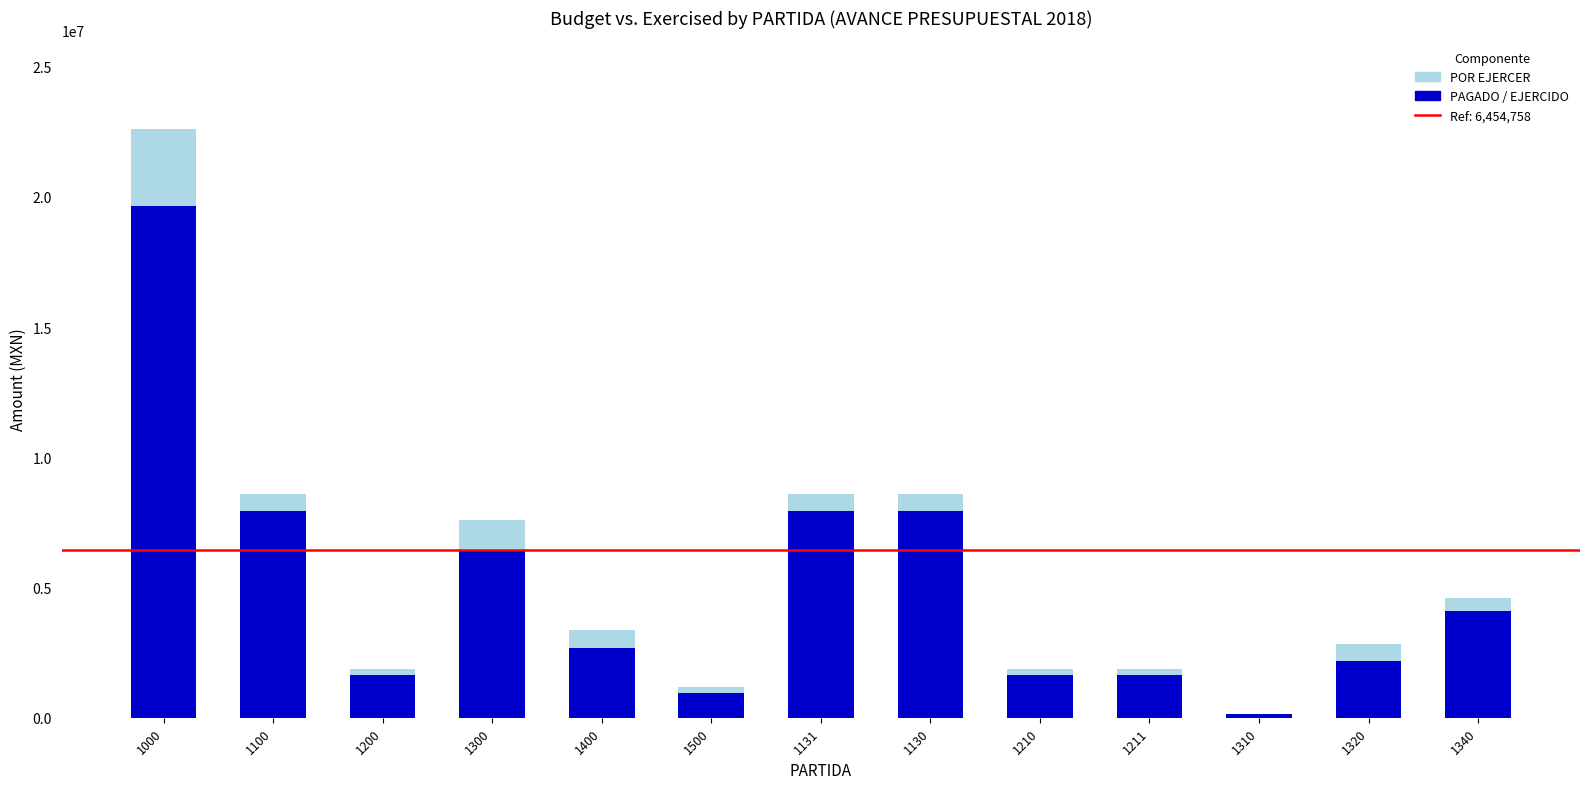

At which category is the sum across all series the highest?

1000